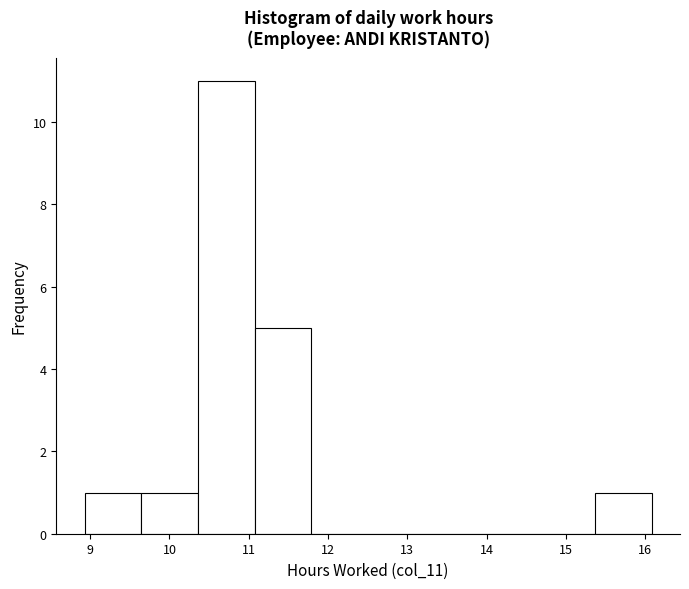

Reading left to right, transcribe this chart: for each bar, give the range it covers on the x-axis and its height. Neither the bar edges nor the heights are printed on the chart, so give them approximately, as read against the axes.

8.9 to 9.6: 1
9.6 to 10.4: 1
10.4 to 11.1: 11
11.1 to 11.8: 5
11.8 to 12.5: 0
12.5 to 13.2: 0
13.2 to 13.9: 0
13.9 to 14.7: 0
14.7 to 15.4: 0
15.4 to 16.1: 1